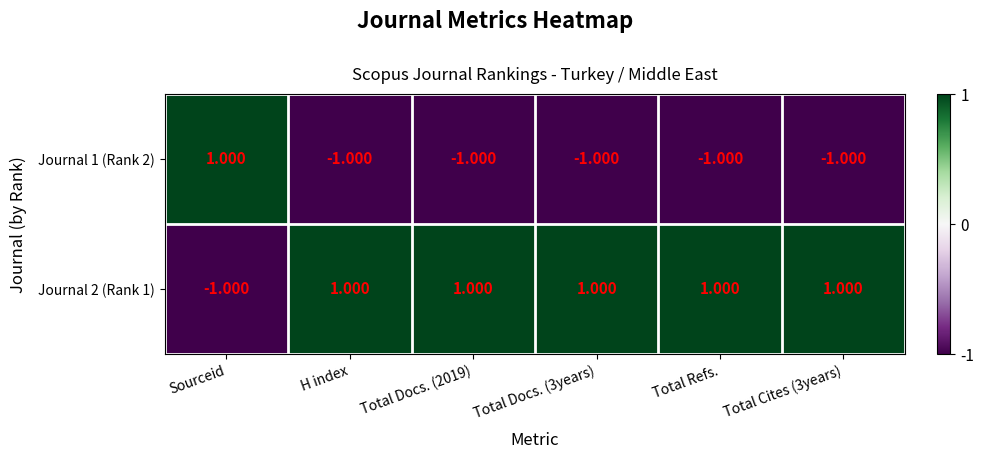

Is the value of Journal 1 (Rank 2) at Total Refs. greater than the value of Journal 2 (Rank 1) at Total Refs.?

No